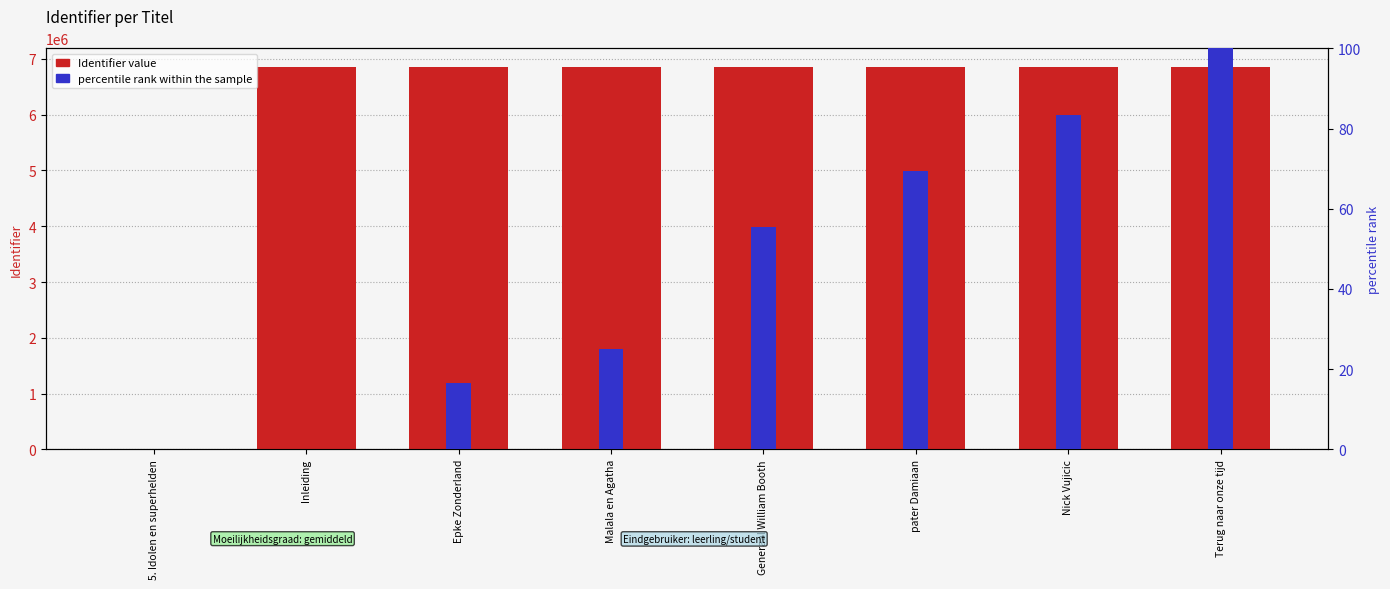

Between Malala en Agatha and 5. Idolen en superhelden, which is larger?

Malala en Agatha